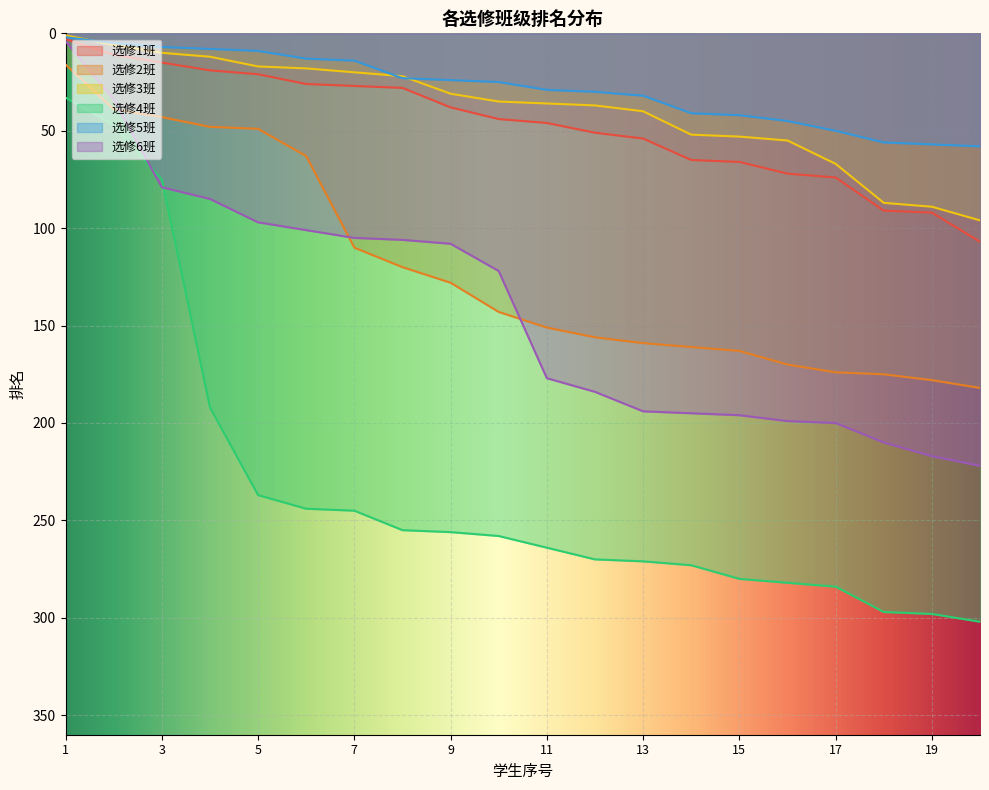

True or false: 选修5班 has a value of 3 at 3.

False